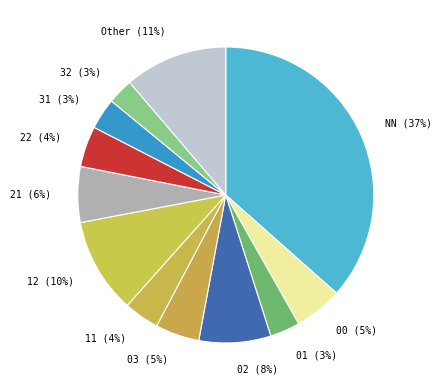

To the nearest percent, what is the average slice percentage?

8%